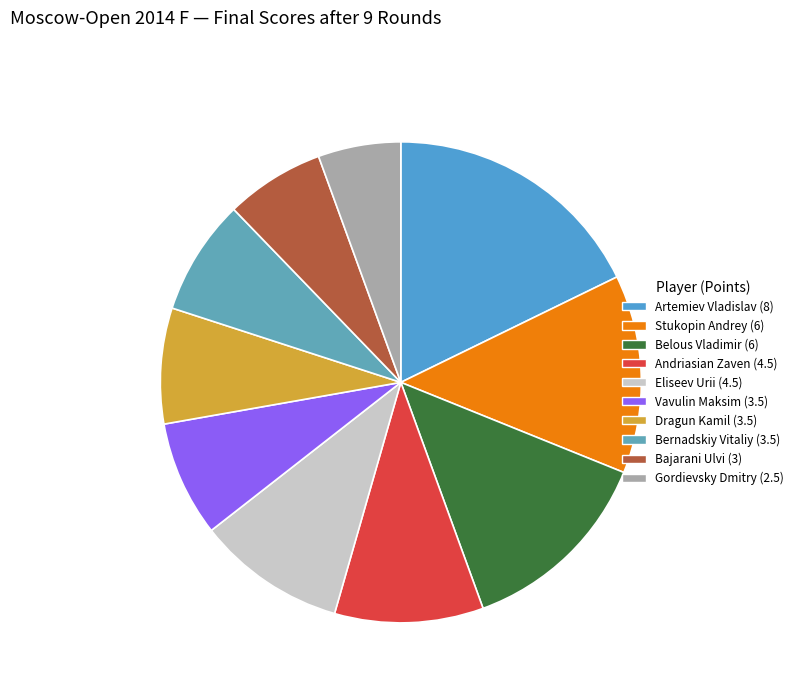

Count the number of slices in the pie.

10